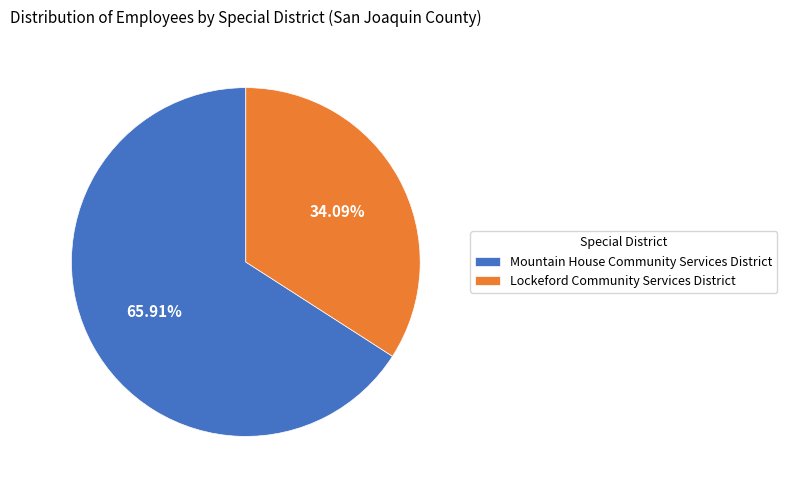

What is the majority slice?

Mountain House Community Services District